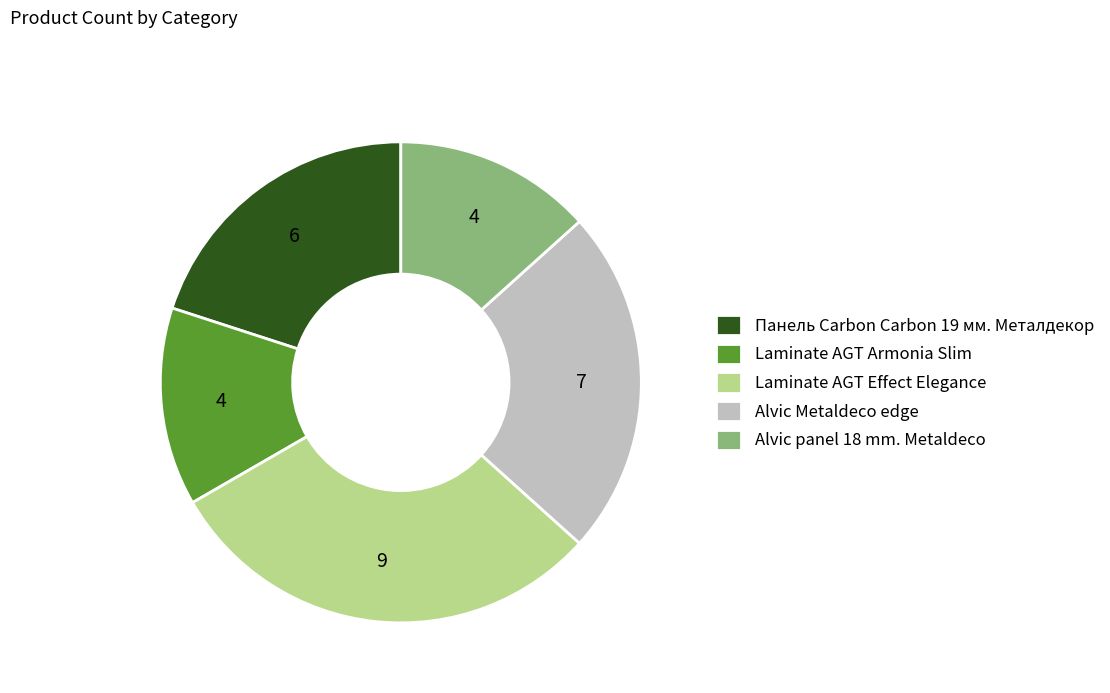

Approximately how many times larger is the value at Laminate AGT Effect Elegance compared to Alvic Metaldeco edge?

1.3